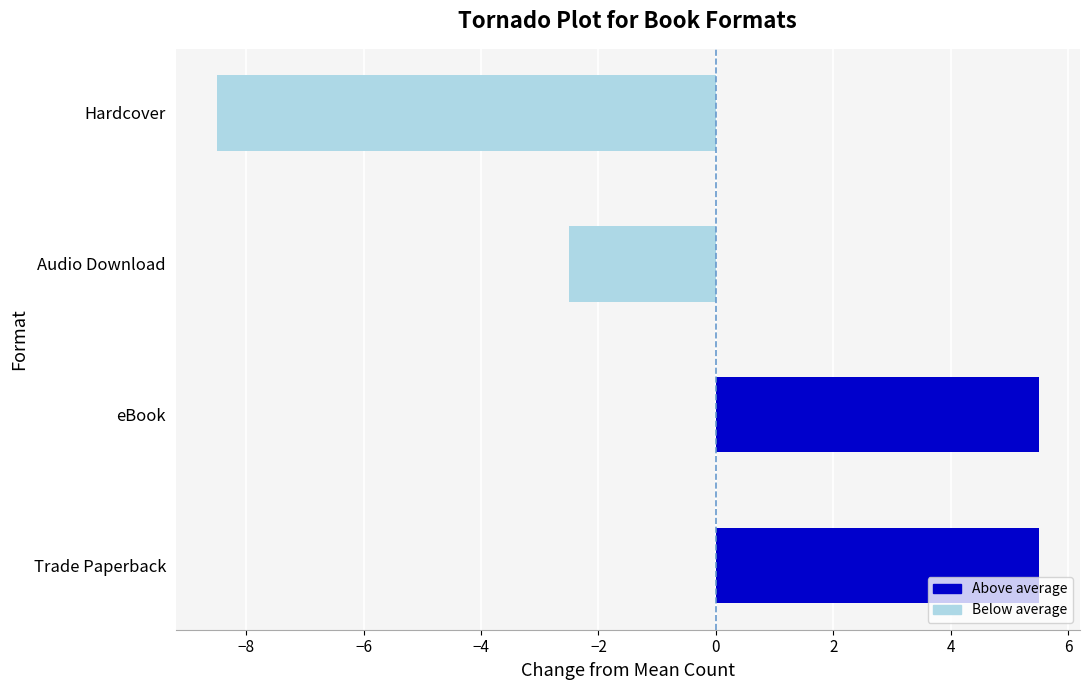

Is it true that the value at Trade Paperback is 5.5?

True